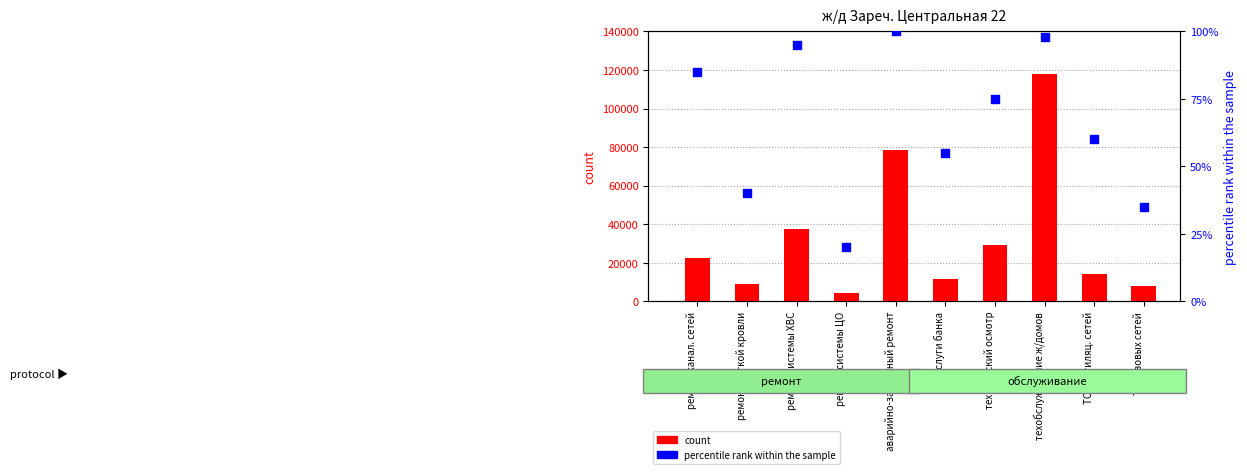

What are all the series names shown in the legend?

count, percentile rank within the sample